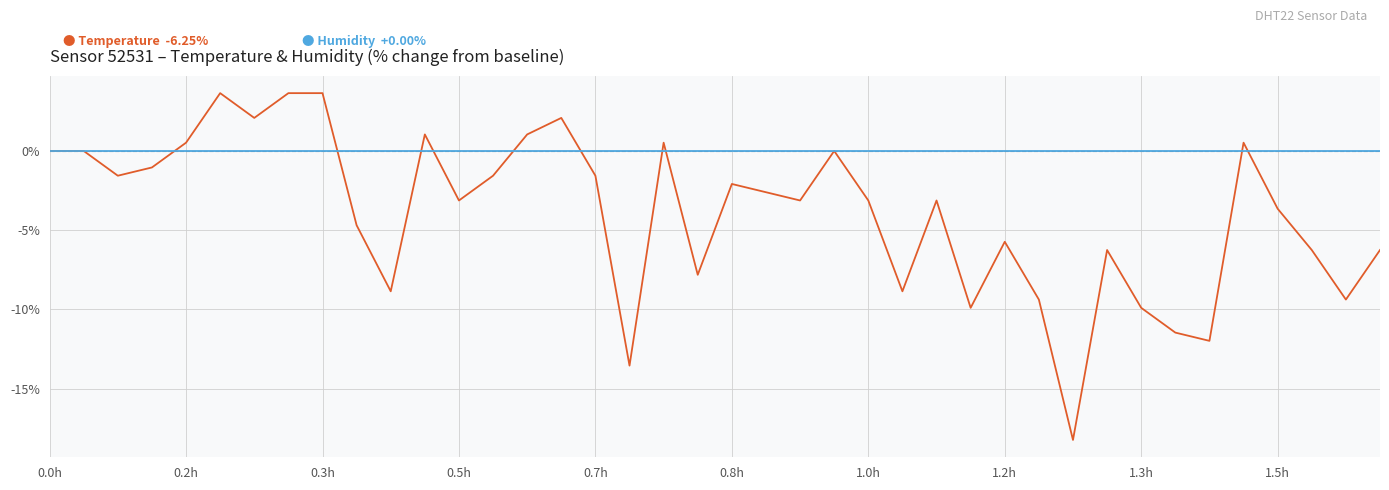

What is the greatest value displayed?

3.6